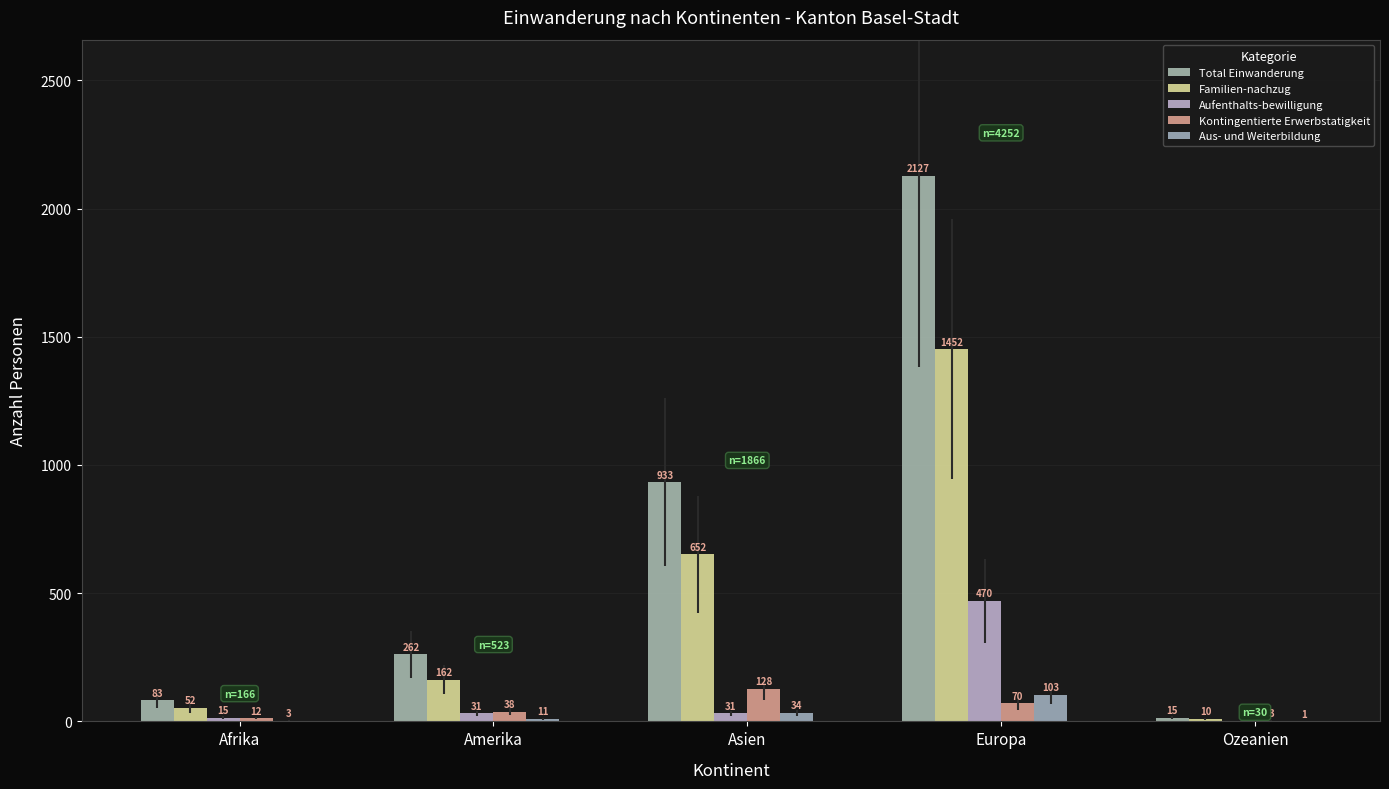

The value of Total Einwanderung at Afrika is 20. True or false?

False